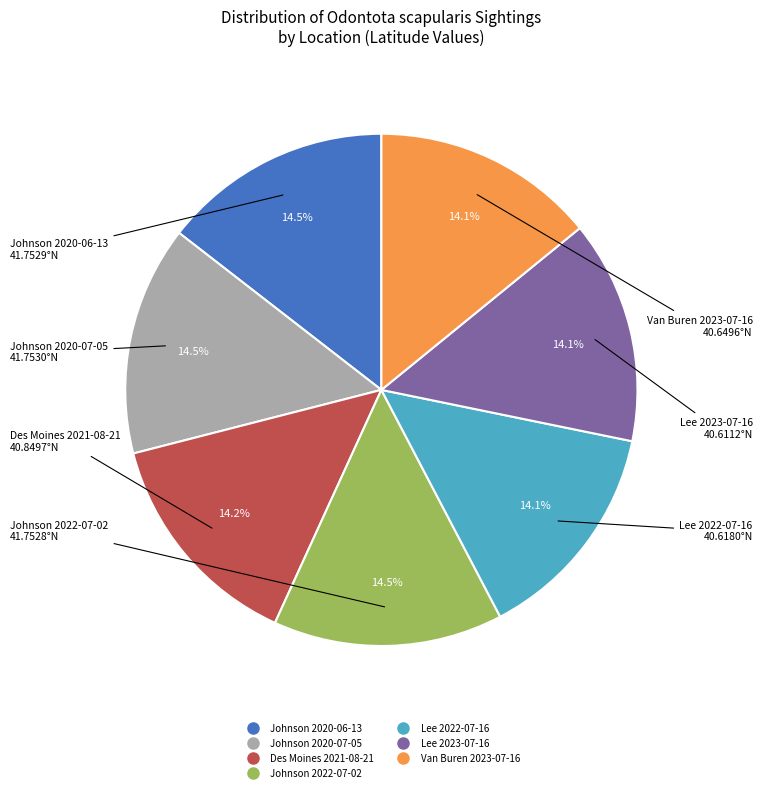

Approximately how many times larger is the value at Des Moines 2021-08-21 compared to Lee 2022-07-16?

1.0